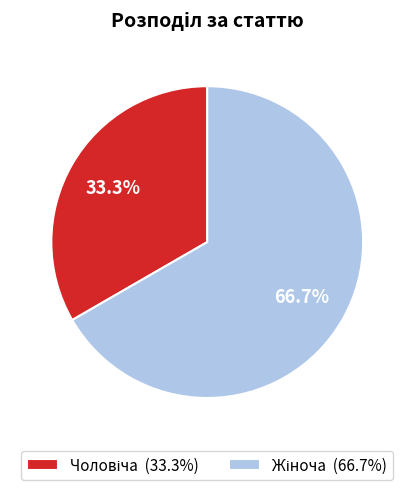

Does any single category account for the majority?

Yes